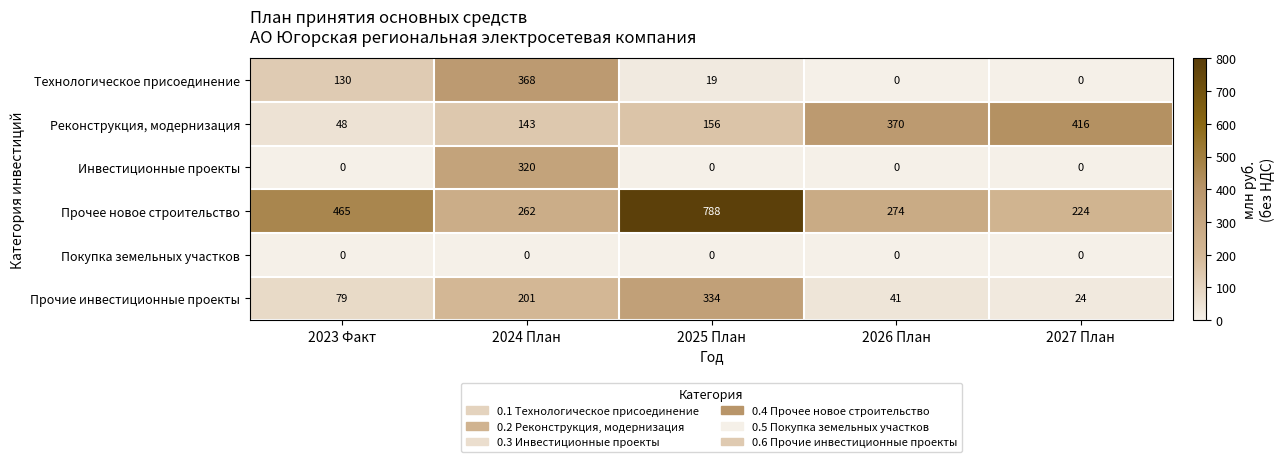

List the labels in order of Реконструкция, модернизация value, smallest first.

2023 Факт, 2024 План, 2025 План, 2026 План, 2027 План